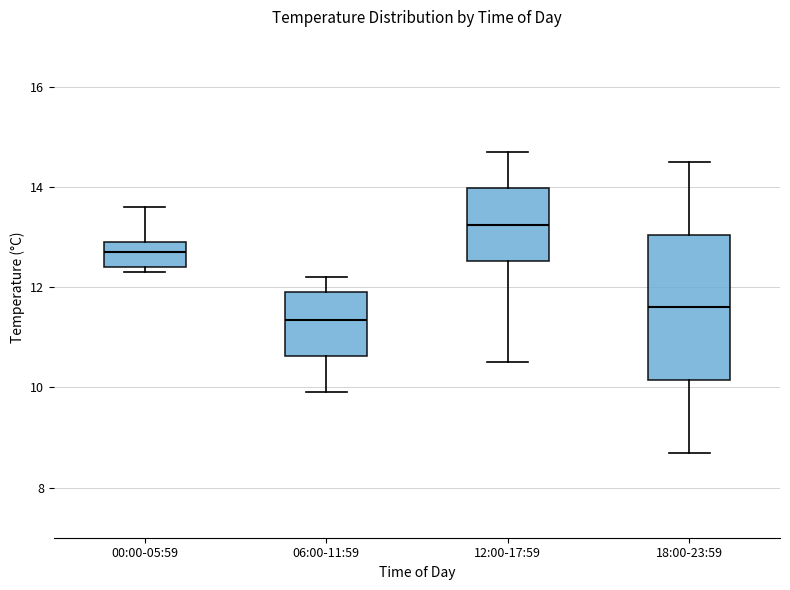

Which box is the tallest, from its lower edge to its upper edge?

18:00-23:59